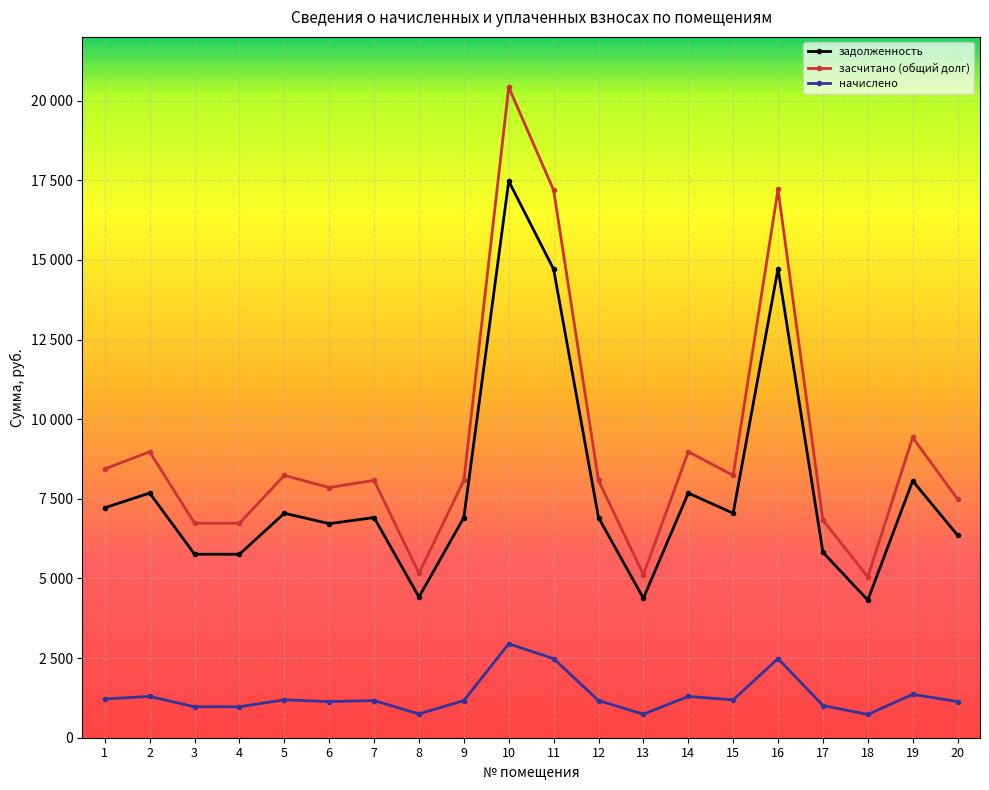

Which category has the lowest value across all series?

18